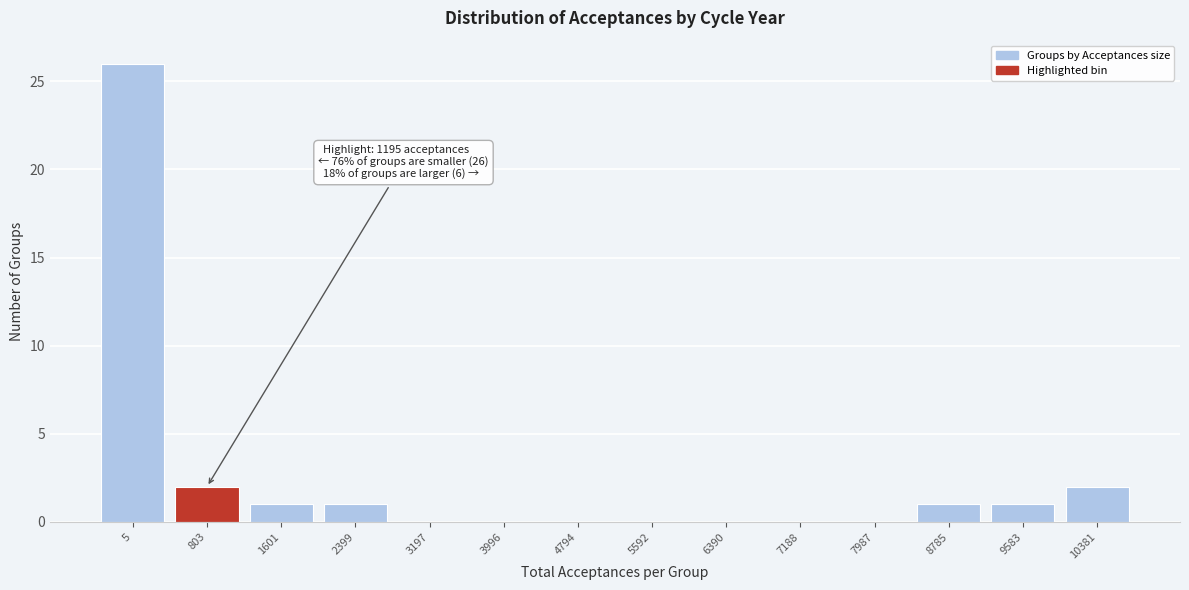

Reading left to right, extract all data points from this chart.

5=26	803=2	1601=1	2399=1	3197=0	3996=0	4794=0	5592=0	6390=0	7188=0	7987=0	8785=1	9583=1	10381=2